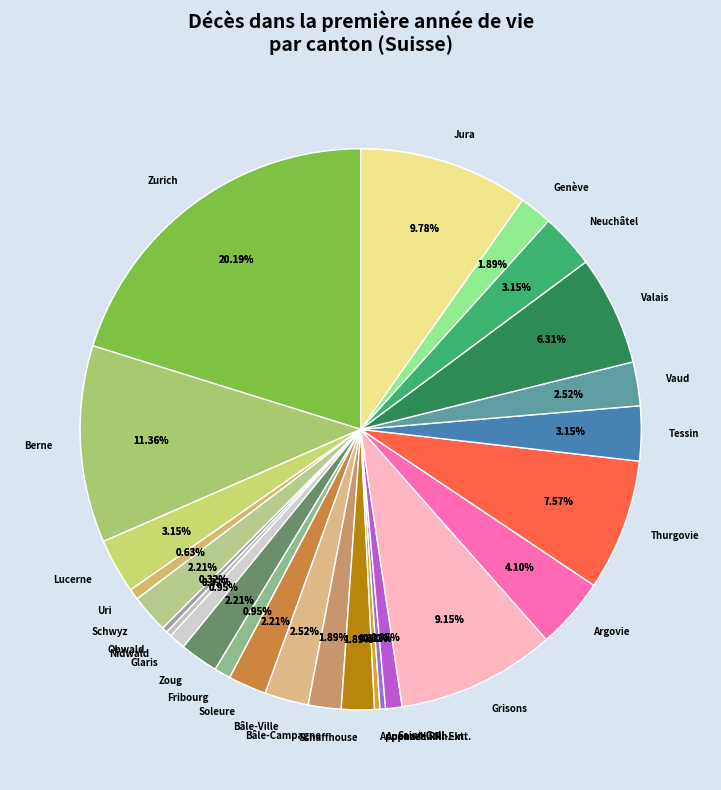

Is there a majority slice in this chart?

No